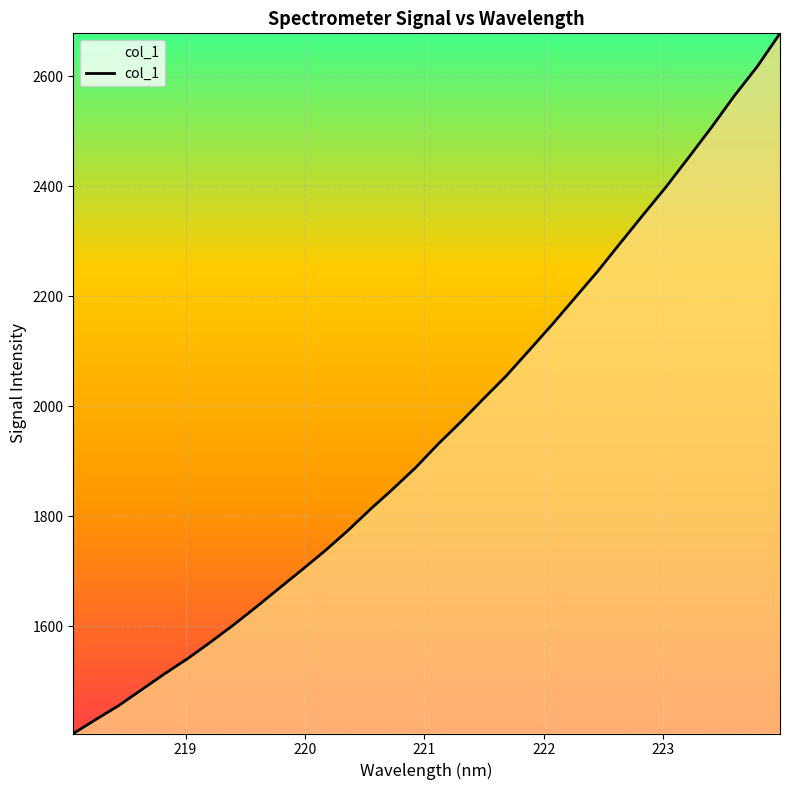

What is the maximum value shown in the chart?

2678.1